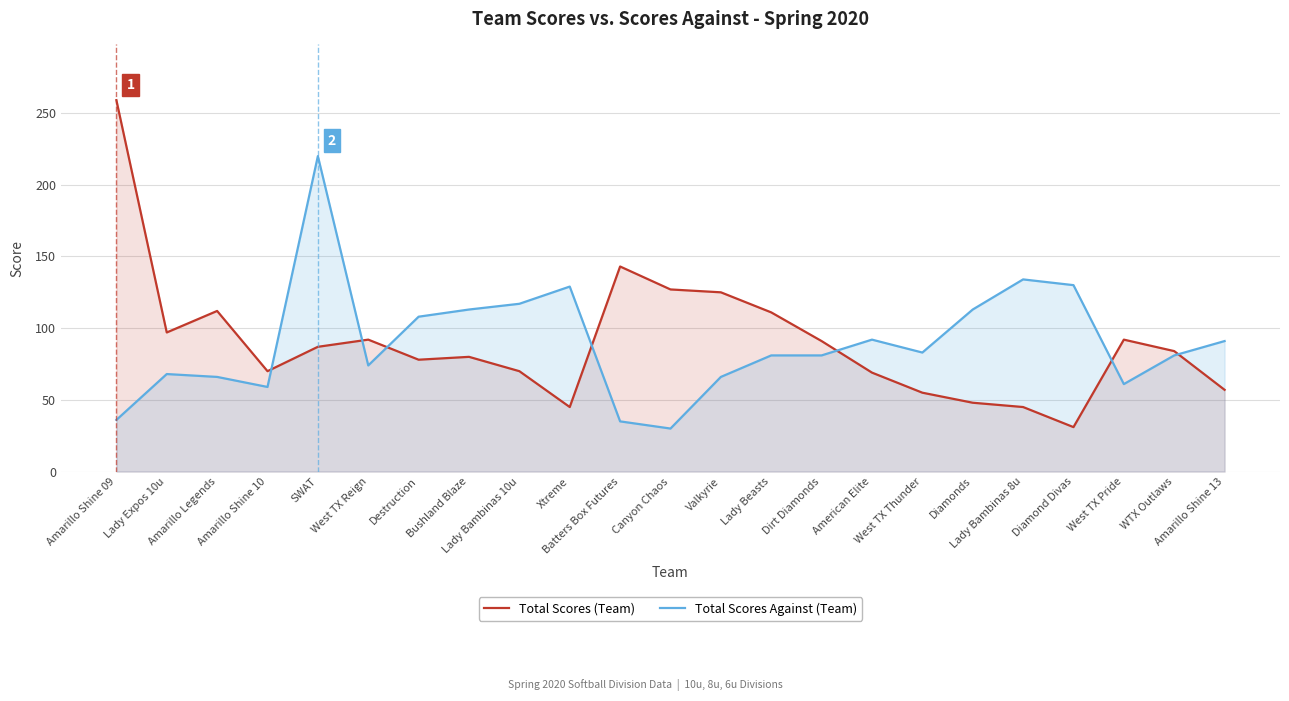

Which series has the largest total across all categories?

Total Scores (Team)